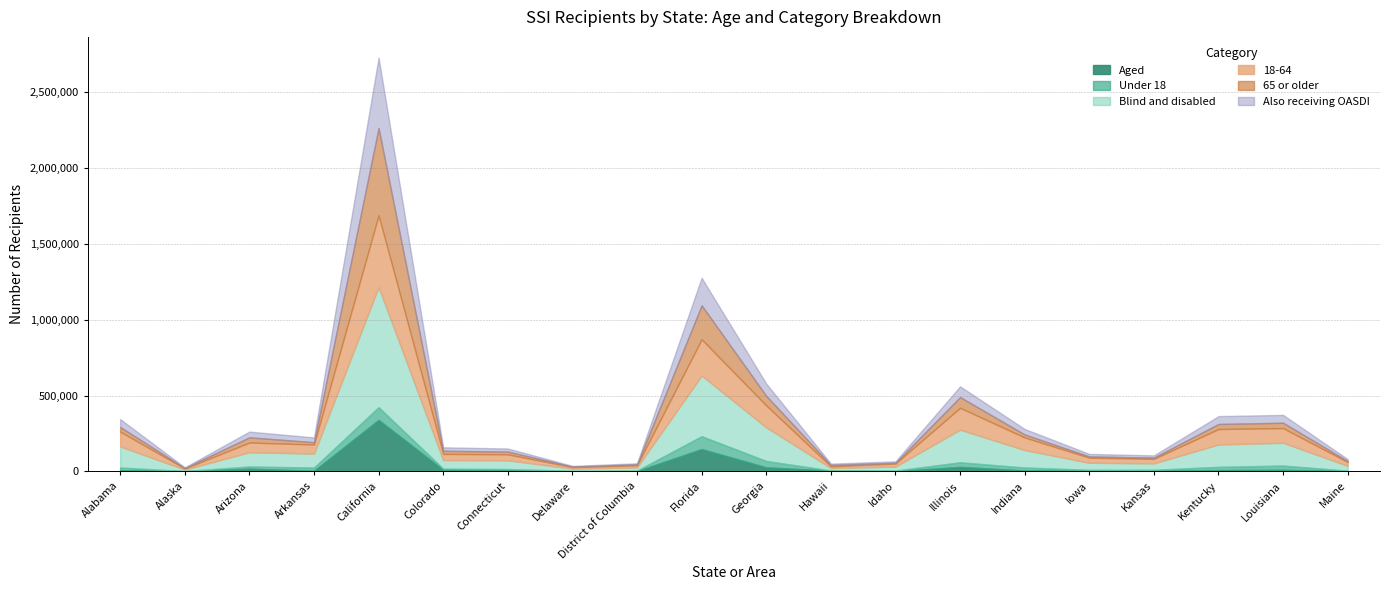

Reading left to right, extract all data points from this chart.

Aged: Alabama=7331	Alaska=1623	Arizona=17813	Arkansas=4401	California=339419	Colorado=11008	Connecticut=7583	Delaware=1365	District of Columbia=2367	Florida=147213	Georgia=26800	Hawaii=5274	Idaho=1690	Illinois=29789	Indiana=6256	Iowa=2987	Kansas=2857	Kentucky=8405	Louisiana=10147	Maine=1748
Under 18: Alabama=18449	Alaska=957	Arizona=14610	Arkansas=21336	California=84333	Colorado=7123	Connecticut=8265	Delaware=2838	District of Columbia=3135	Florida=85200	Georgia=42163	Hawaii=1062	Idaho=3903	Illinois=30546	Indiana=19564	Iowa=7789	Kansas=7850	Kentucky=21662	Louisiana=28404	Maine=3272
Blind and disabled: Alabama=139252	Alaska=9733	Arizona=94601	Arkansas=92034	California=792971	Colorado=57036	Connecticut=57845	Delaware=14731	District of Columbia=21123	Florida=400440	Georgia=222328	Hawaii=16208	Idaho=26783	Illinois=215320	Indiana=115544	Iowa=46442	Kansas=42760	Kentucky=148023	Louisiana=150428	Maine=32343
18-64: Alabama=97705	Alaska=7037	Arizona=63404	Arkansas=59549	California=471740	Colorado=40220	Connecticut=38828	Delaware=9871	District of Columbia=13708	Florida=238075	Georgia=144053	Hawaii=11138	Idaho=19564	Illinois=143735	Indiana=82495	Iowa=33243	Kansas=29661	Kentucky=101533	Louisiana=96422	Maine=24448
65 or older: Alabama=30429	Alaska=3362	Arizona=34400	Arkansas=15550	California=576317	Colorado=20701	Connecticut=18335	Delaware=3387	District of Columbia=6647	Florida=224378	Georgia=62912	Hawaii=9282	Idaho=5006	Illinois=70828	Indiana=19741	Iowa=8397	Kansas=8106	Kentucky=33233	Louisiana=35749	Maine=6371
Also receiving OASDI: Alabama=52042	Alaska=4095	Arizona=37838	Arkansas=31456	California=464588	Colorado=22896	Connecticut=20448	Delaware=4515	District of Columbia=6672	Florida=181602	Georgia=81327	Hawaii=8533	Idaho=9382	Illinois=70872	Indiana=36320	Iowa=16658	Kansas=14789	Kentucky=51832	Louisiana=51715	Maine=12990